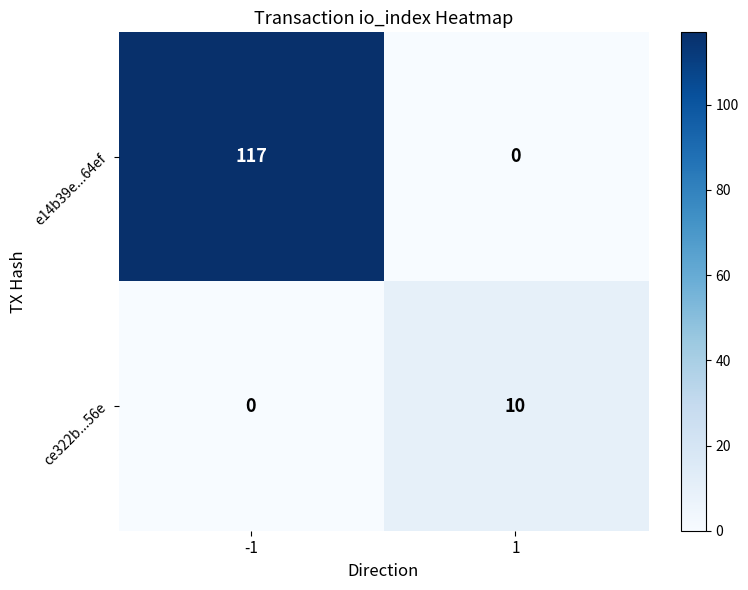

What is the difference between the e14b39e...64ef values at -1 and 1?

117